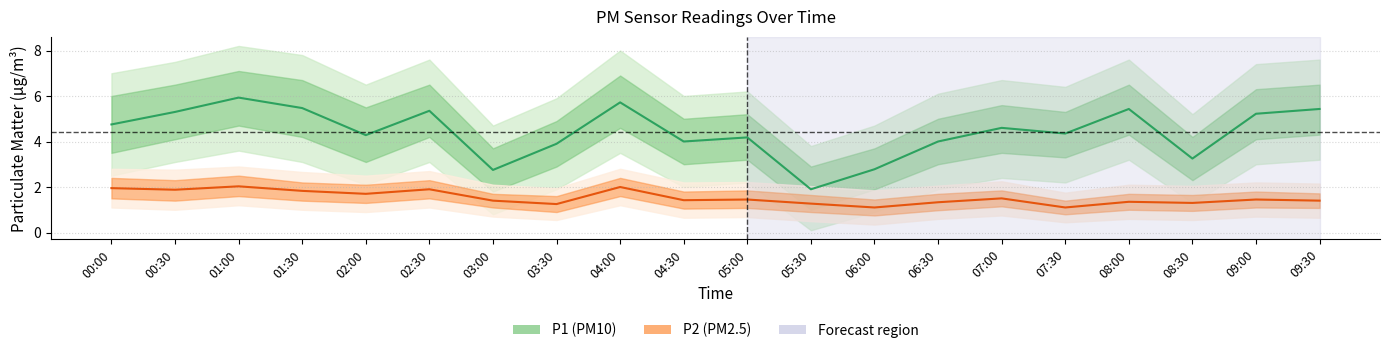

Which label corresponds to the largest value in the chart?

01:00